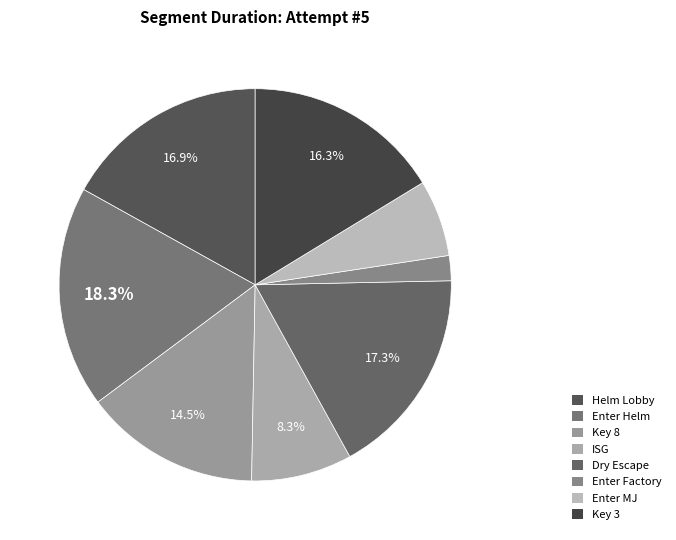

How many slices are in this pie chart?

8